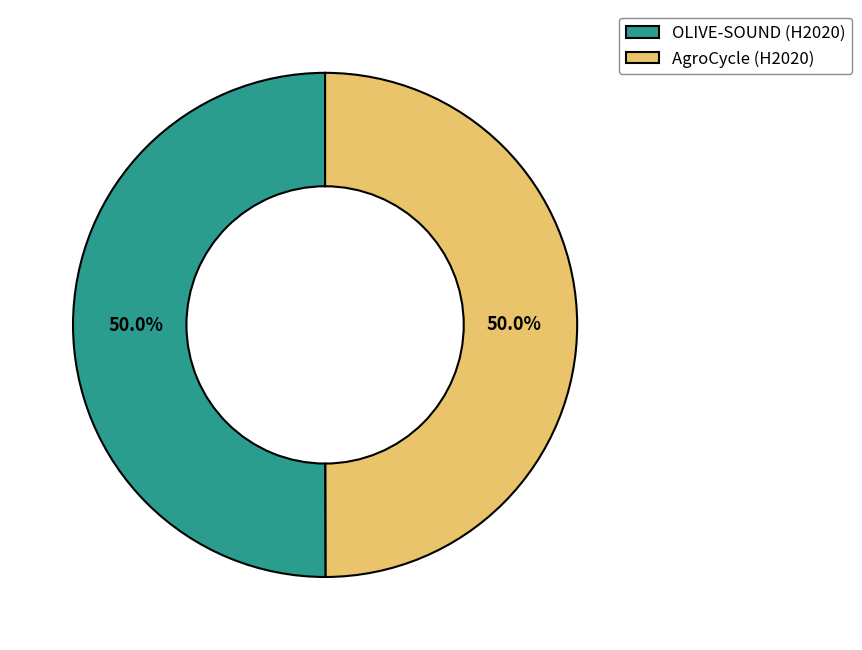

Combined, do AgroCycle (H2020) and OLIVE-SOUND (H2020) account for over 50%?

Yes